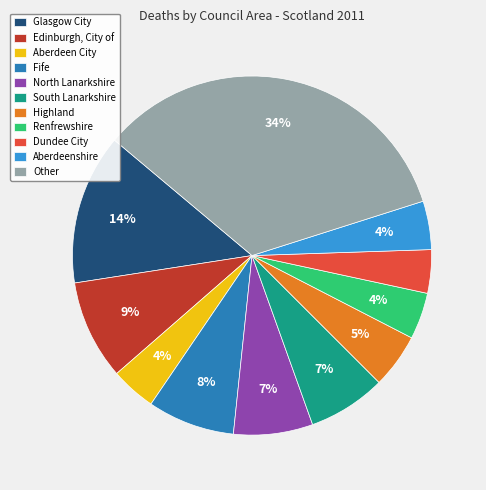

Which category has the biggest portion of the pie?

Other